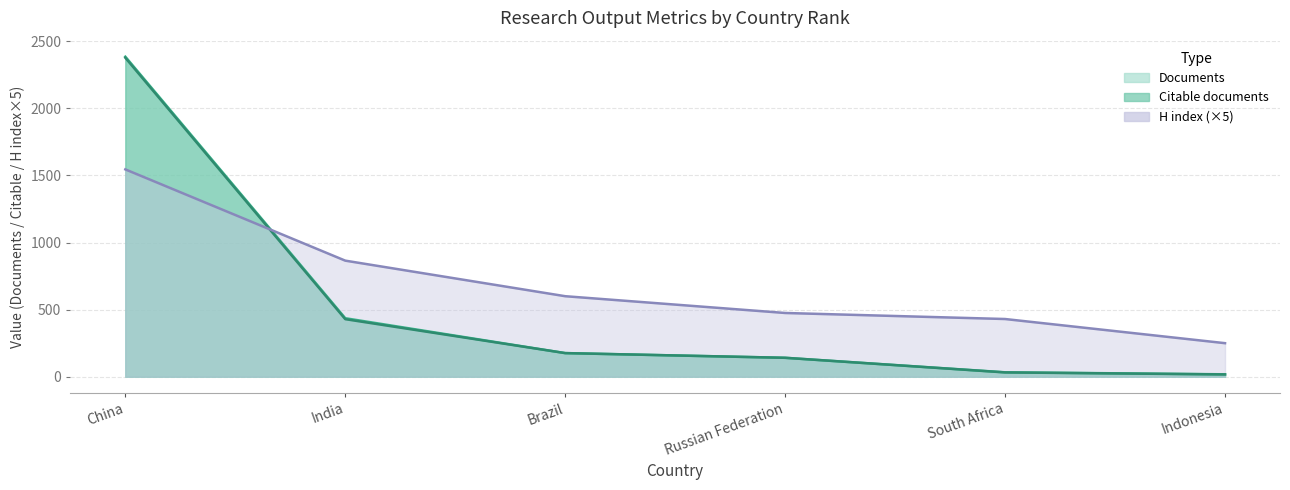

Which has a higher value, India or Indonesia?

India